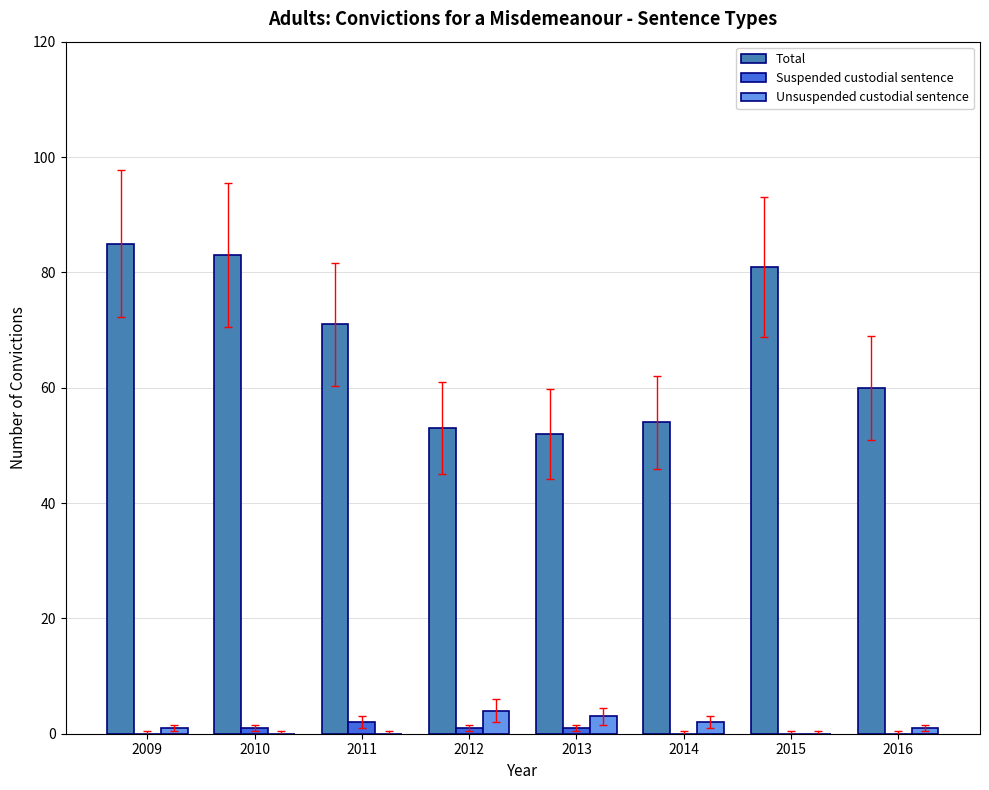

Is the value of Unsuspended custodial sentence at 2012 greater than the value of Suspended custodial sentence at 2014?

Yes